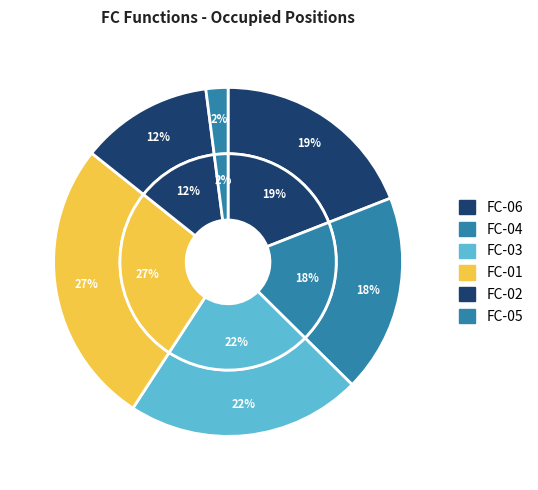

To the nearest percent, what portion does FC-04 represent?

18%